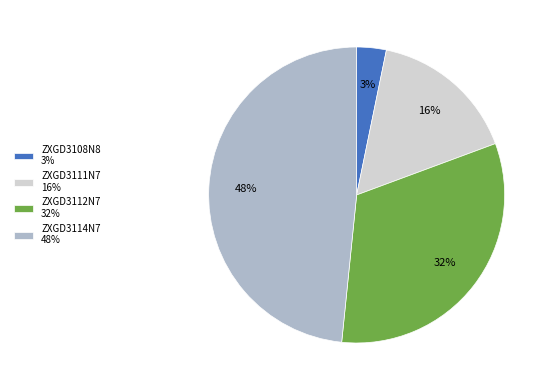

Does ZXGD3114N7 represent more than half of the total?

No